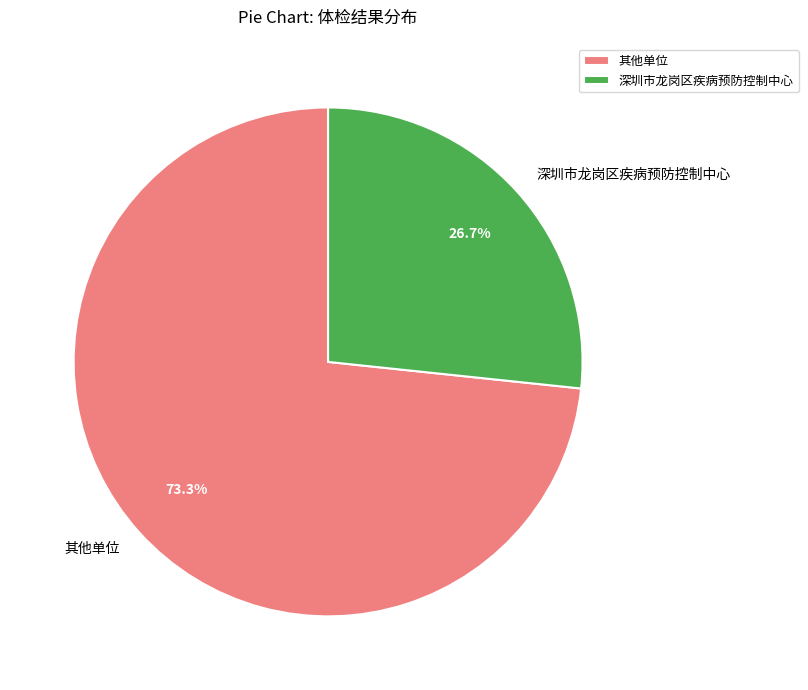

Rank the categories by value from highest to lowest.

其他单位, 深圳市龙岗区疾病预防控制中心